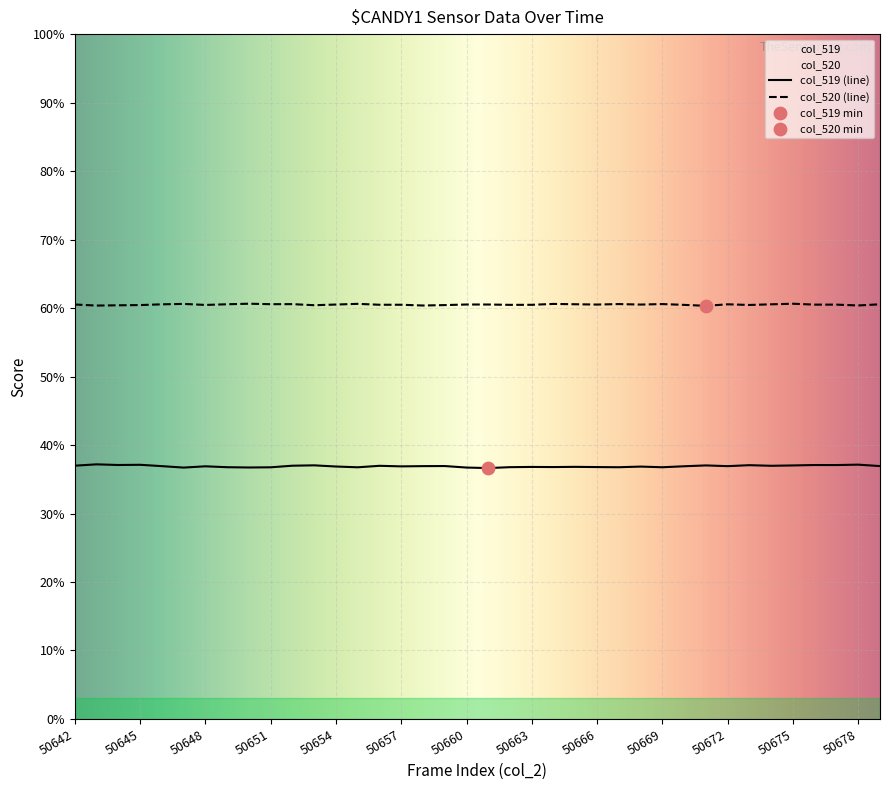

At which category is the sum across all series the highest?

50675